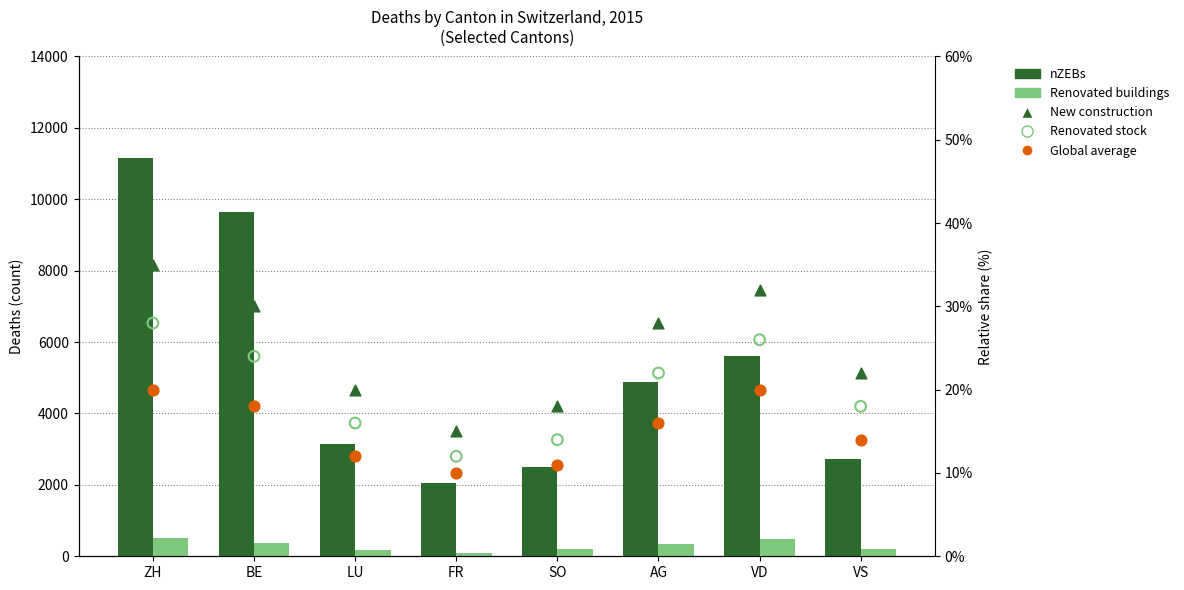

Which series has the widest spread of Y values?

nZEBs